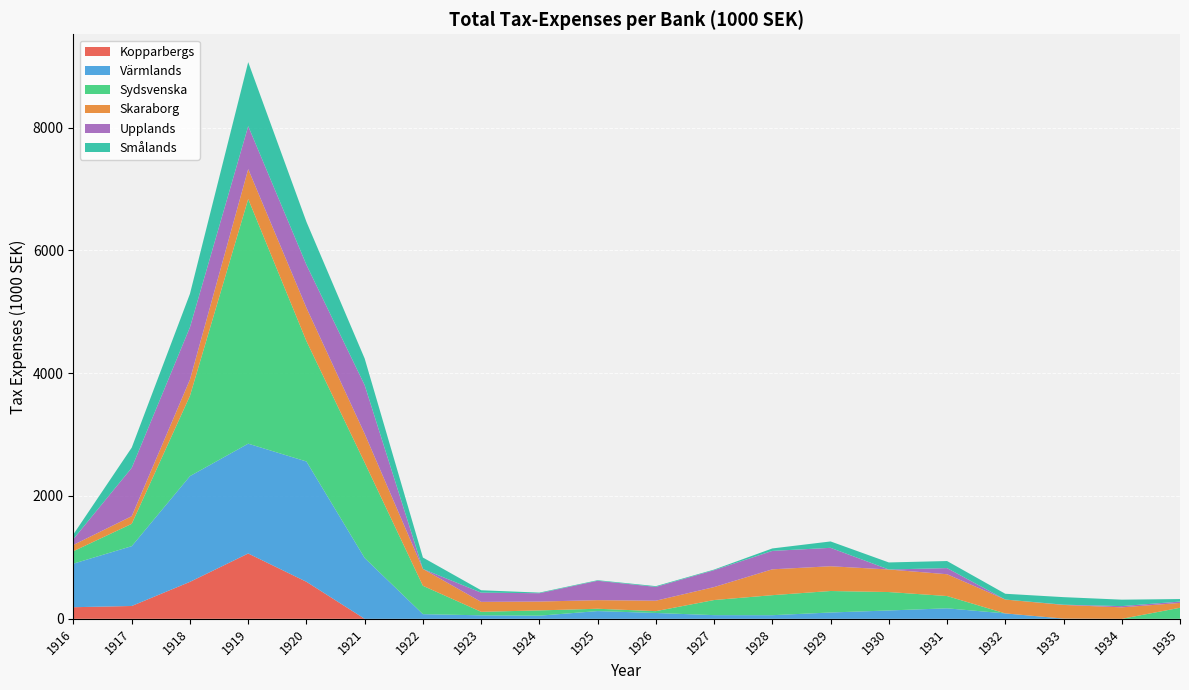

Reading left to right, extract all data points from this chart.

Kopparbergs: 189	209	602	1064	603	0	0	0	0	0	0	0	0	0	0	0	0	0	0	0
Värmlands: 710	974	1722	1788	1959	990	76	57	51	126	95	60	59	103	136	171	88	4	0	0
Sydsvenska: 203	364	1308	3984	1960	1554	462	57	86	38	30	246	326	350	300	200	0	0	0	180
Skaraborg: 102	124	264	487	542	469	274	162	144	140	170	211	421	403	367	355	226	222	187	79
Upplands: 97	788	853	700	700	792	0	150	136	316	225	275	300	300	0	100	0	4	20	22
Smålands: 77	329	544	1042	700	433	186	39	10	9	12	10	40	104	115	115	94	123	105	41